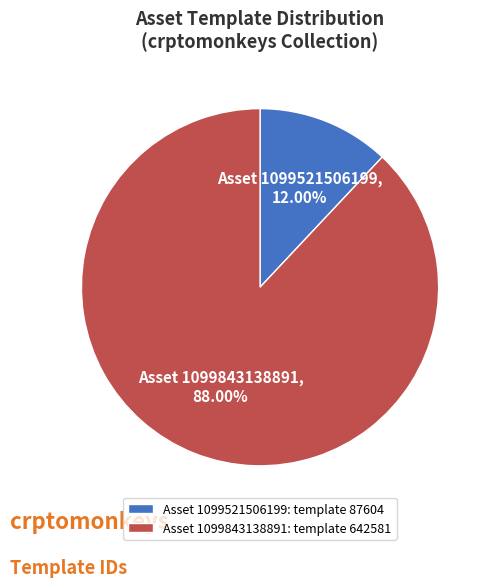

Rank the categories by value from lowest to highest.

Asset 1099521506199: template 87604, Asset 1099843138891: template 642581